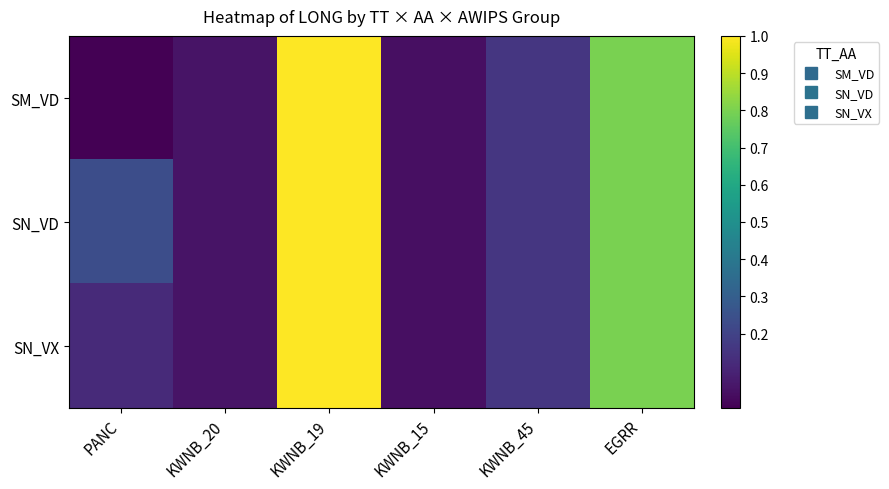

Between KWNB_45 and KWNB_19, which is larger?

KWNB_19